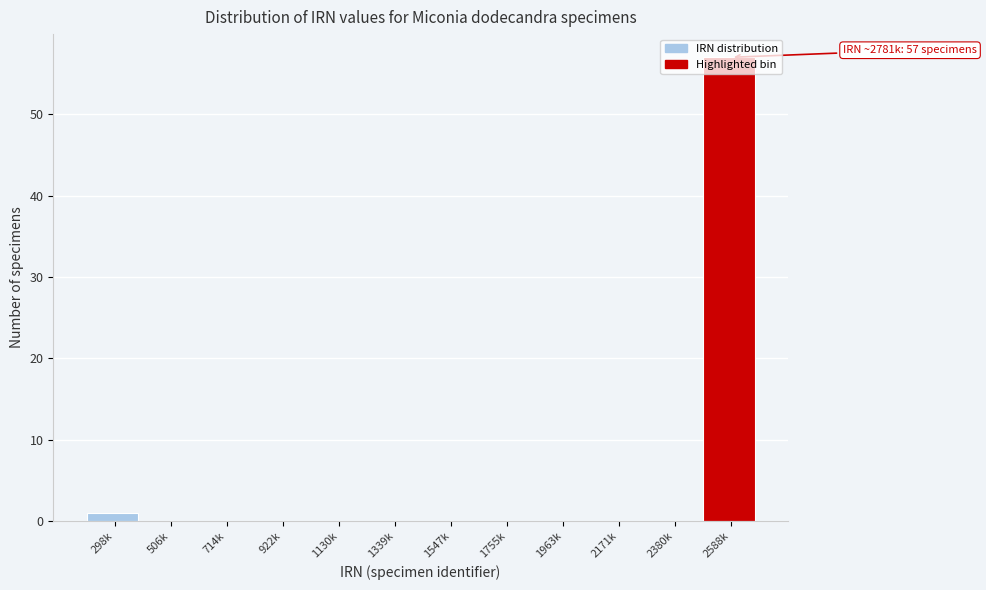

What is the sum of all values?

58